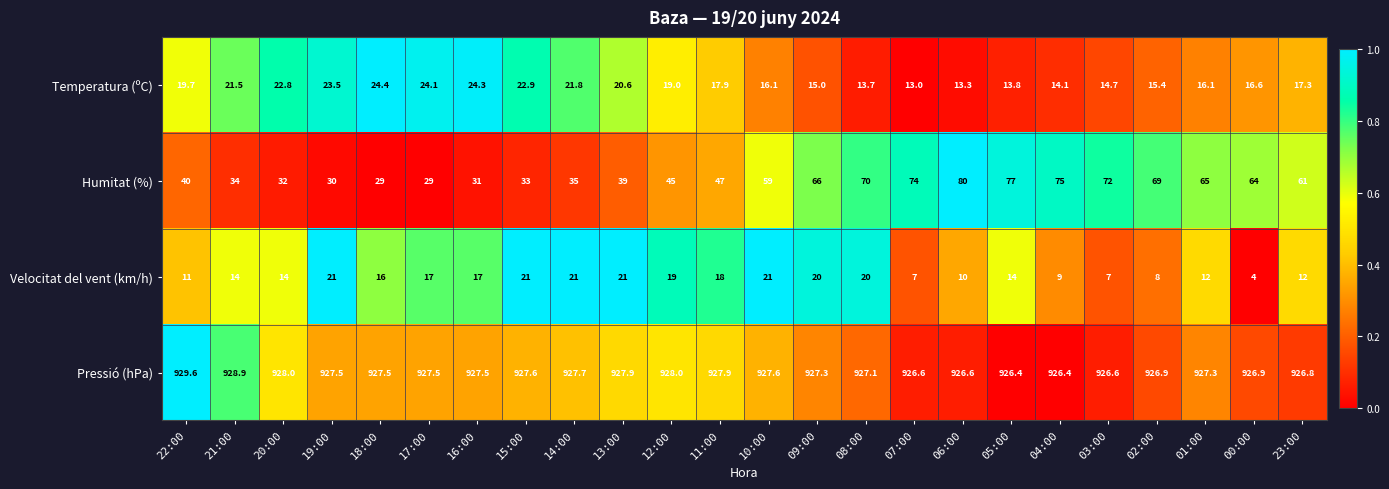

What is the sum of all Velocitat del vent (km/h) values?

354.0